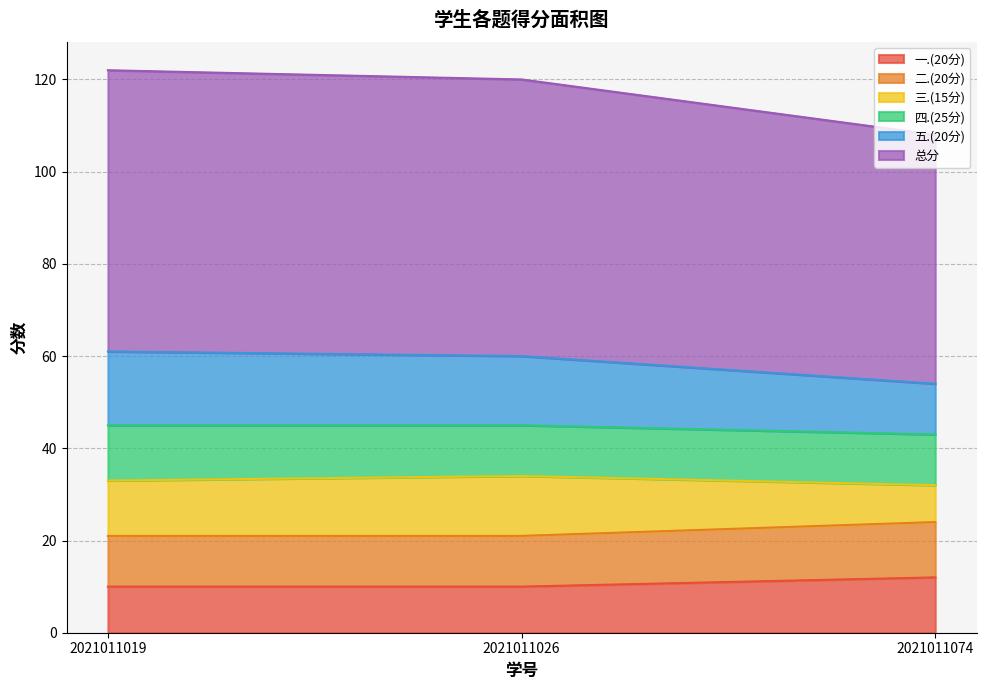

What is the smallest value displayed?

10